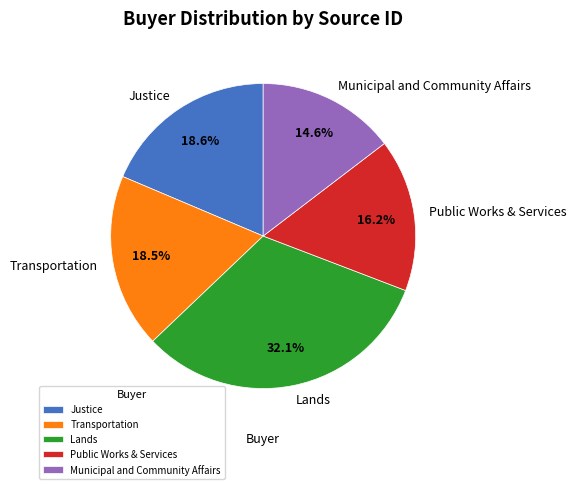

Does any single category account for the majority?

No